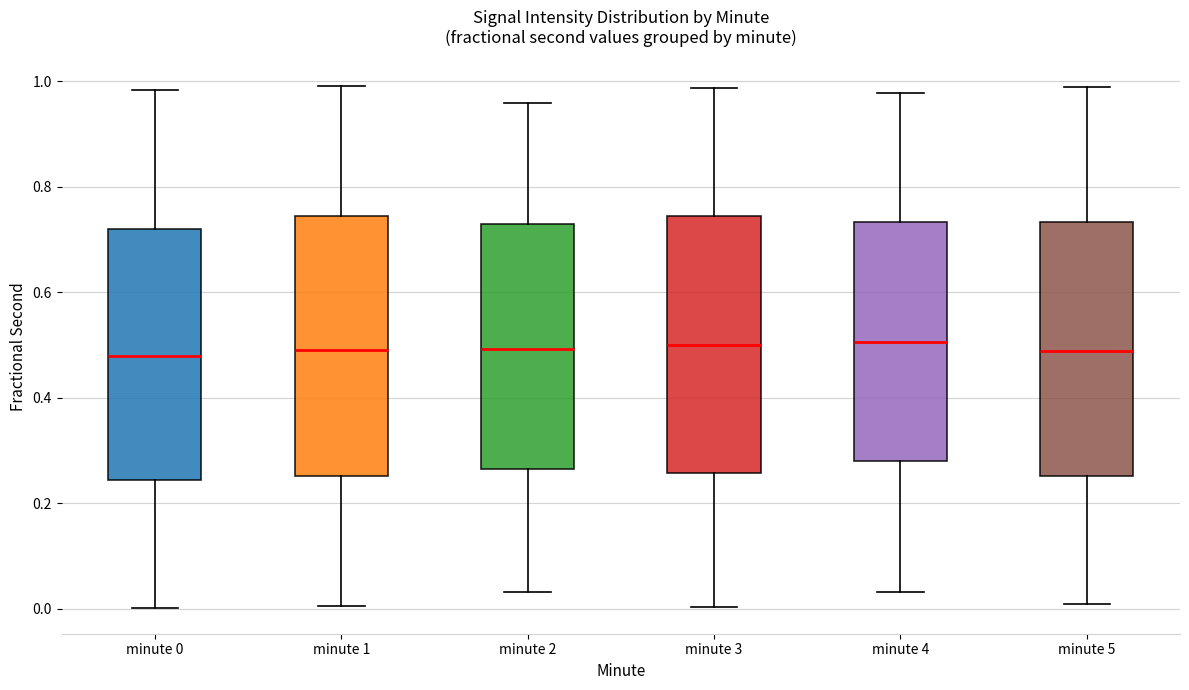

Reading left to right, transcribe this box plot: for each box, give where its median line is, the range the box spans, and where its two whiskers end, as read against the y-axis. The values are not printed on the chart, so give them approximately, as read against the axis.

minute 0: median 0.48, box 0.24 to 0.72, whiskers 0.00 to 0.98
minute 1: median 0.50, box 0.26 to 0.74, whiskers 0.00 to 1.00
minute 2: median 0.50, box 0.26 to 0.74, whiskers 0.04 to 0.96
minute 3: median 0.50, box 0.26 to 0.74, whiskers 0.00 to 0.98
minute 4: median 0.50, box 0.28 to 0.74, whiskers 0.04 to 0.98
minute 5: median 0.48, box 0.26 to 0.74, whiskers 0.00 to 1.00